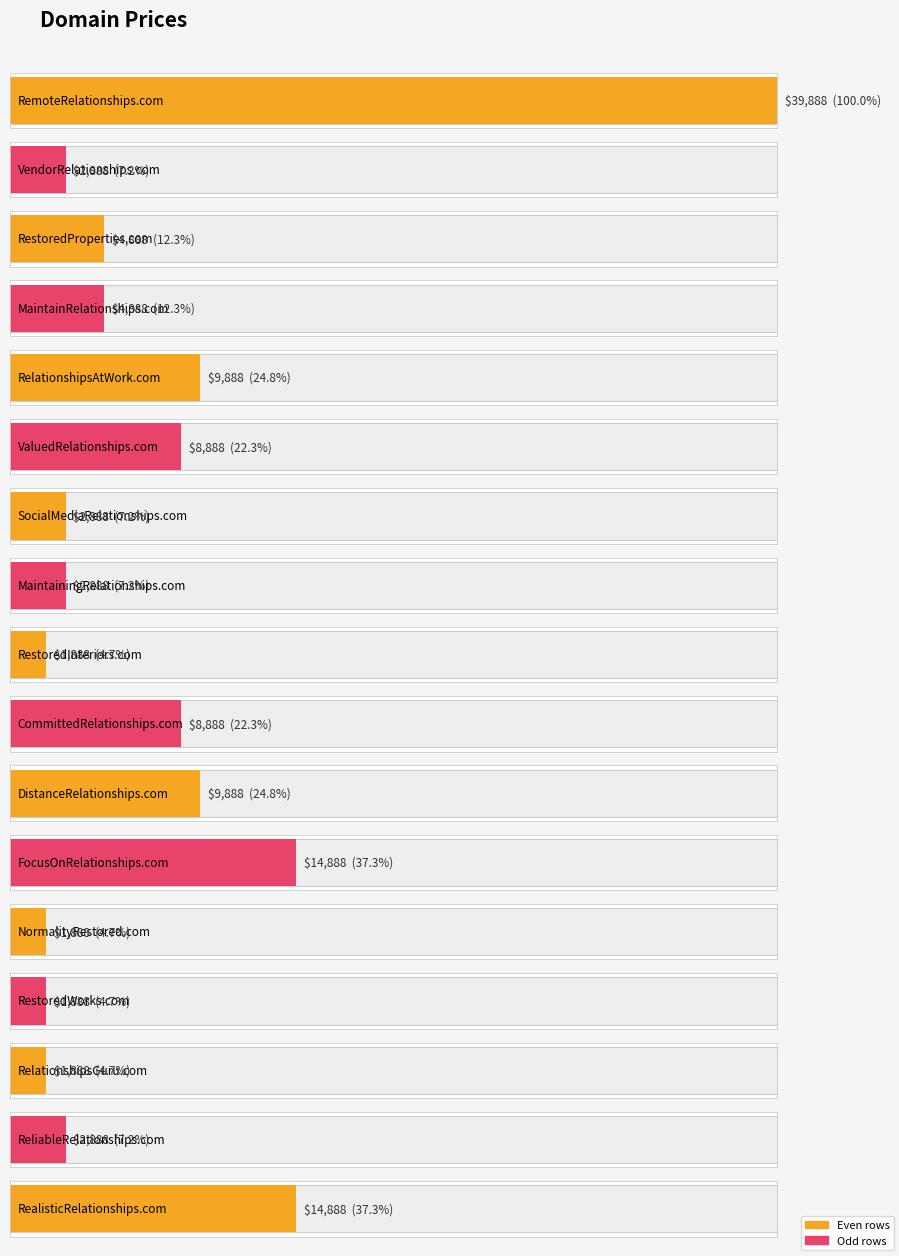

Does the chart contain stacked bars?

No